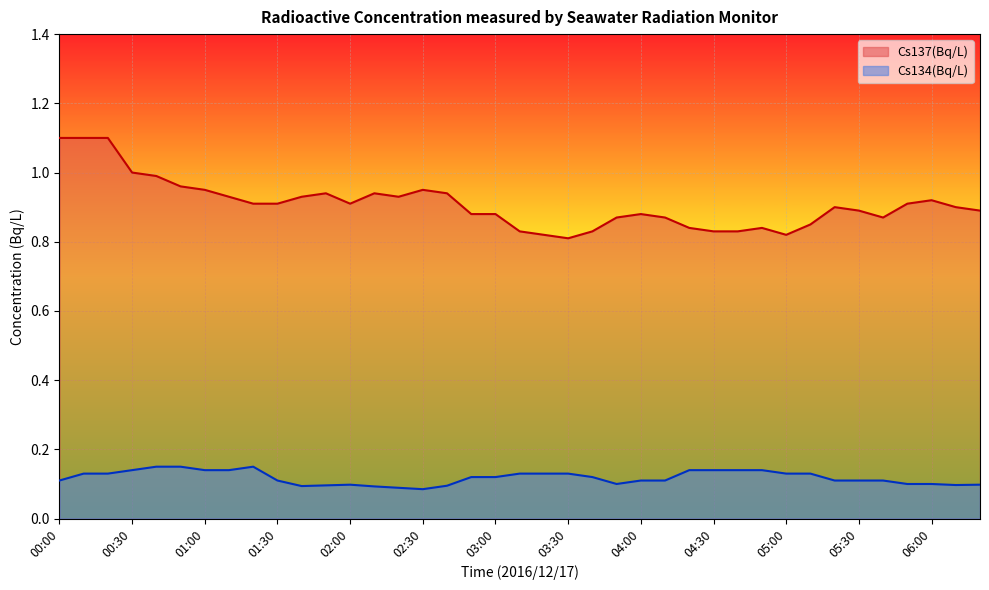

Read the Cs137(Bq/L) value at 05:30.

0.9